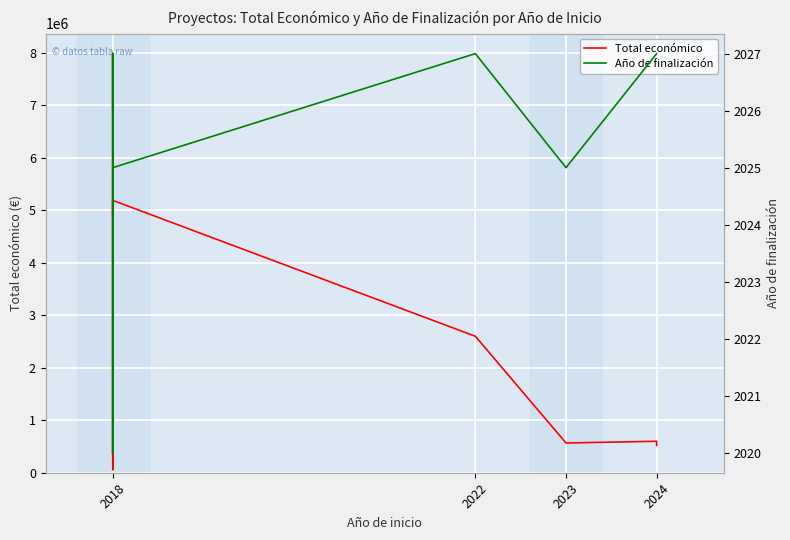

What is the difference between the Año de finalización values at 2023 and 2018?

2